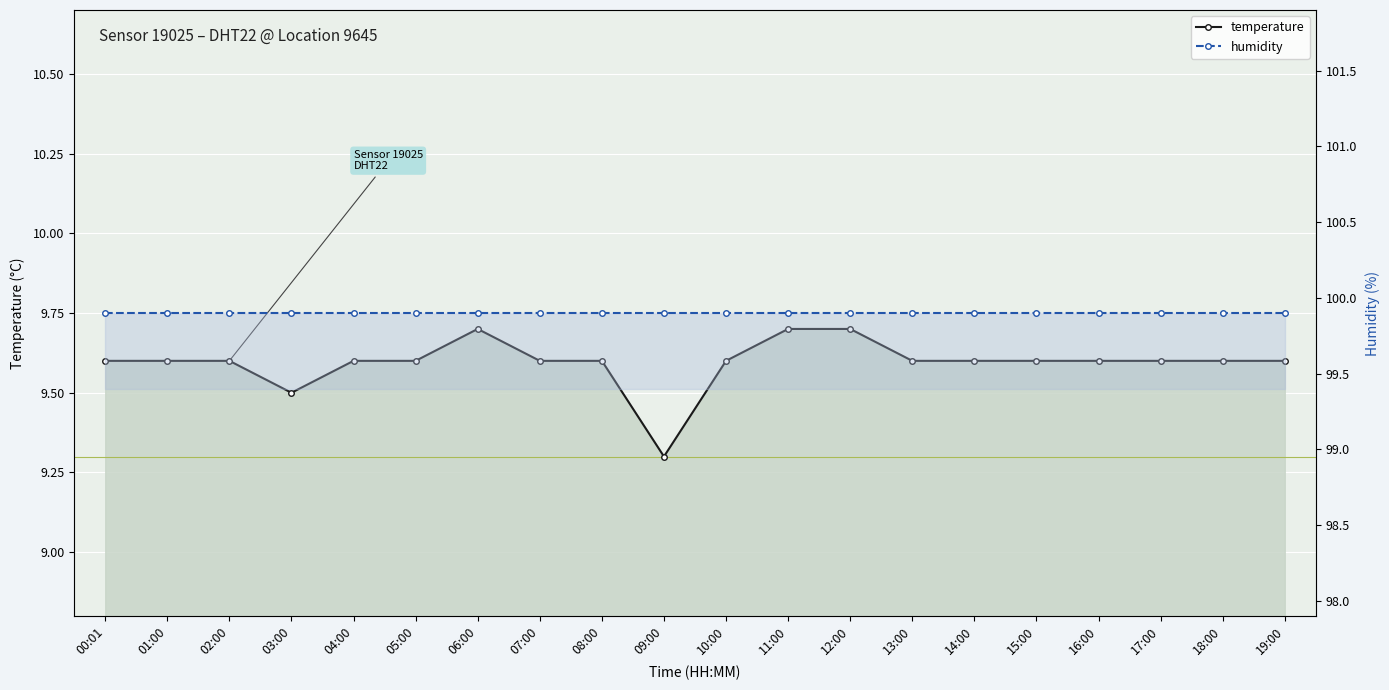

Which series has the largest total across all categories?

humidity